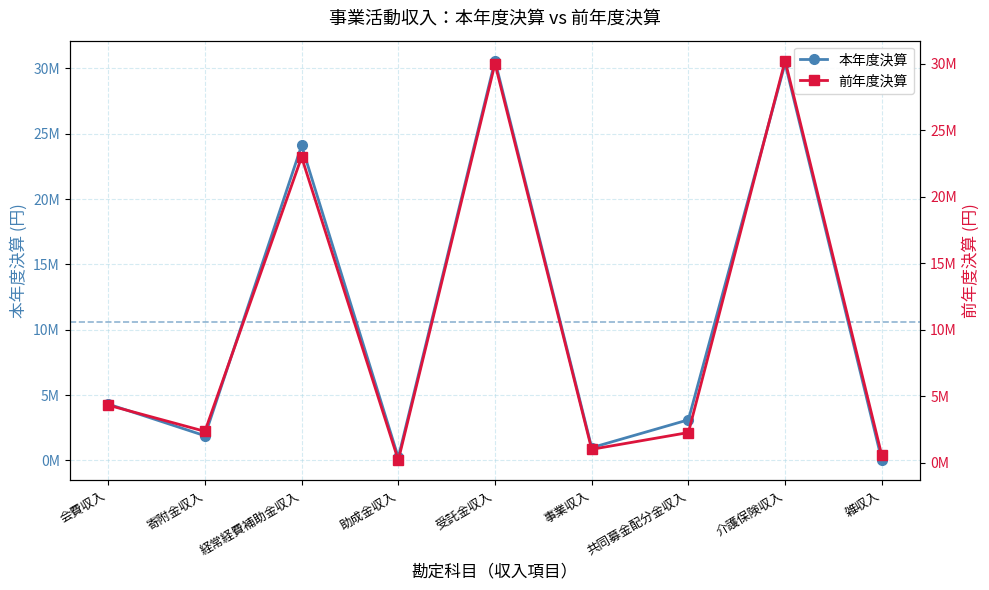

Rank the series by their average value, from lowest to highest.

前年度決算, 本年度決算